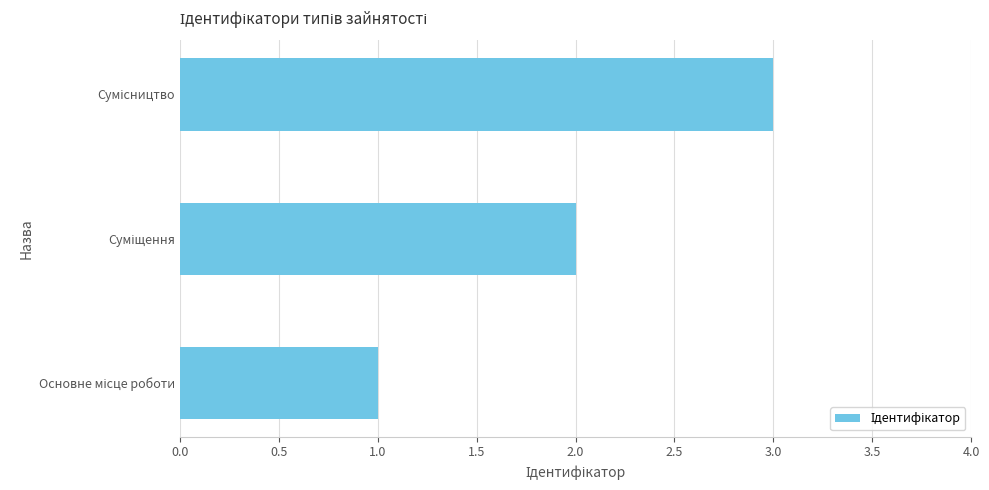

What is the sum of all values?

6